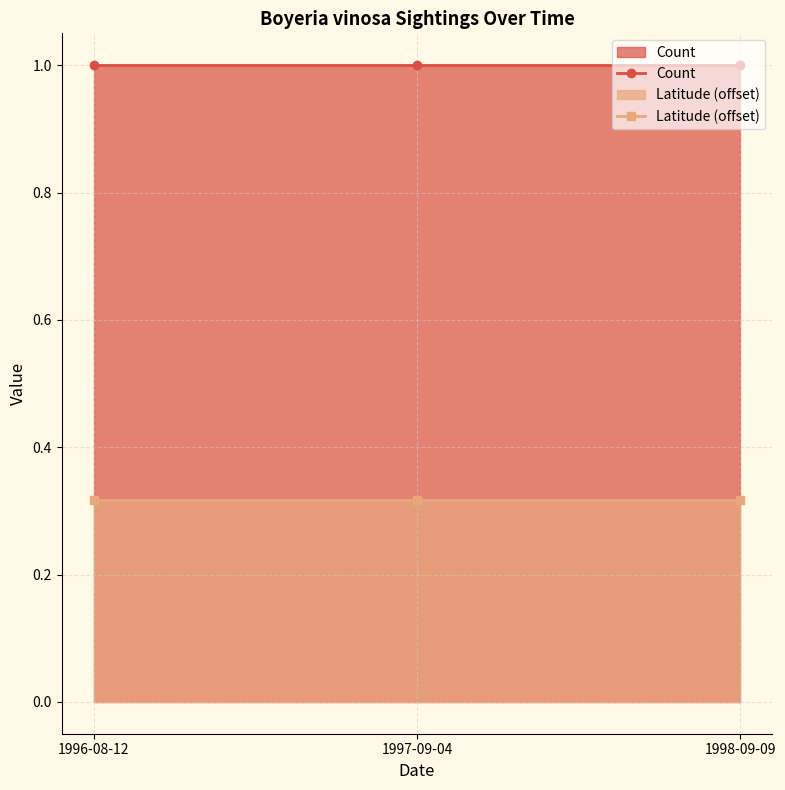

What is the difference between the highest and lowest values at 1998-09-09?

0.7